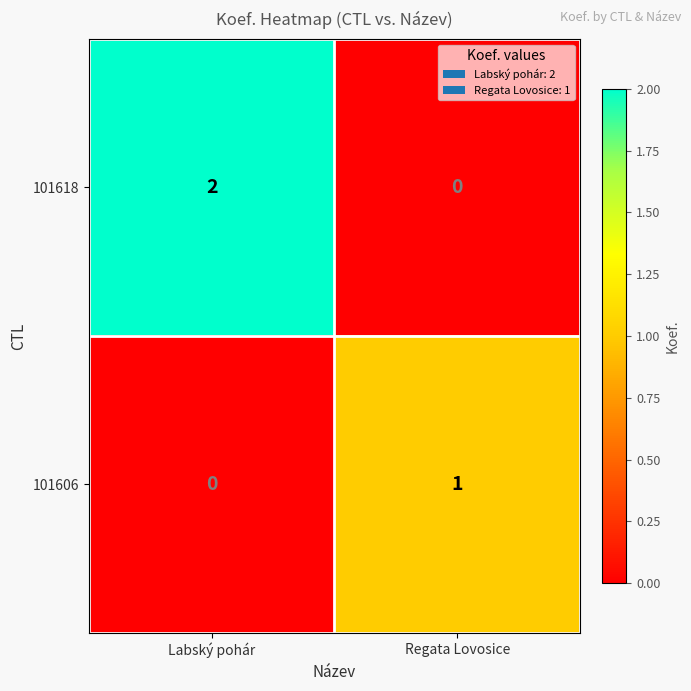

Which series has the largest range (max minus min)?

101618